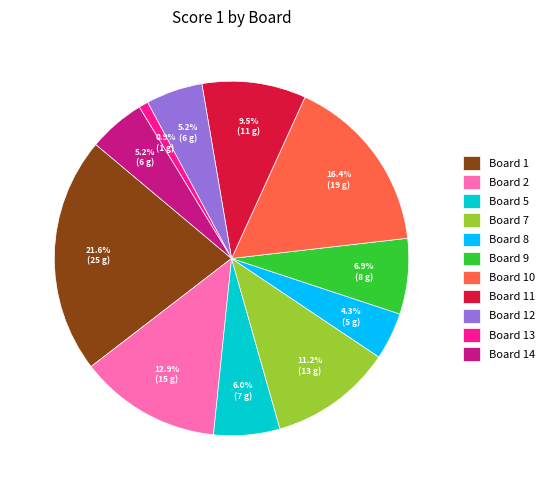

Combined, do Board 7 and Board 8 account for over 50%?

No